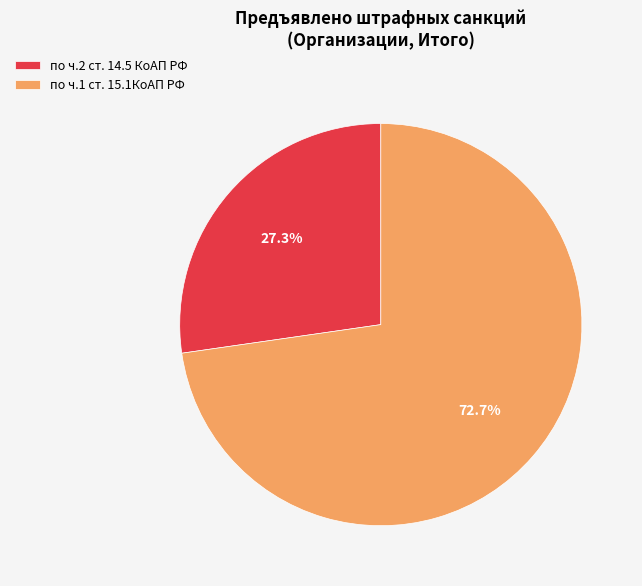

Which category accounts for the majority?

по ч.1 ст. 15.1КоАП РФ